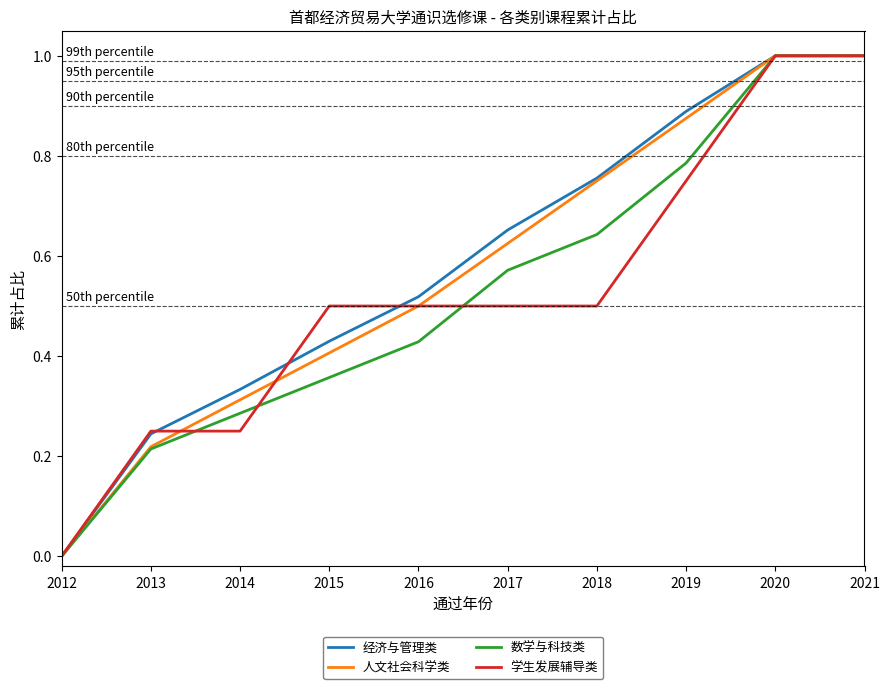

Is it true that 经济与管理类 equals 0.1 at 2015?

False